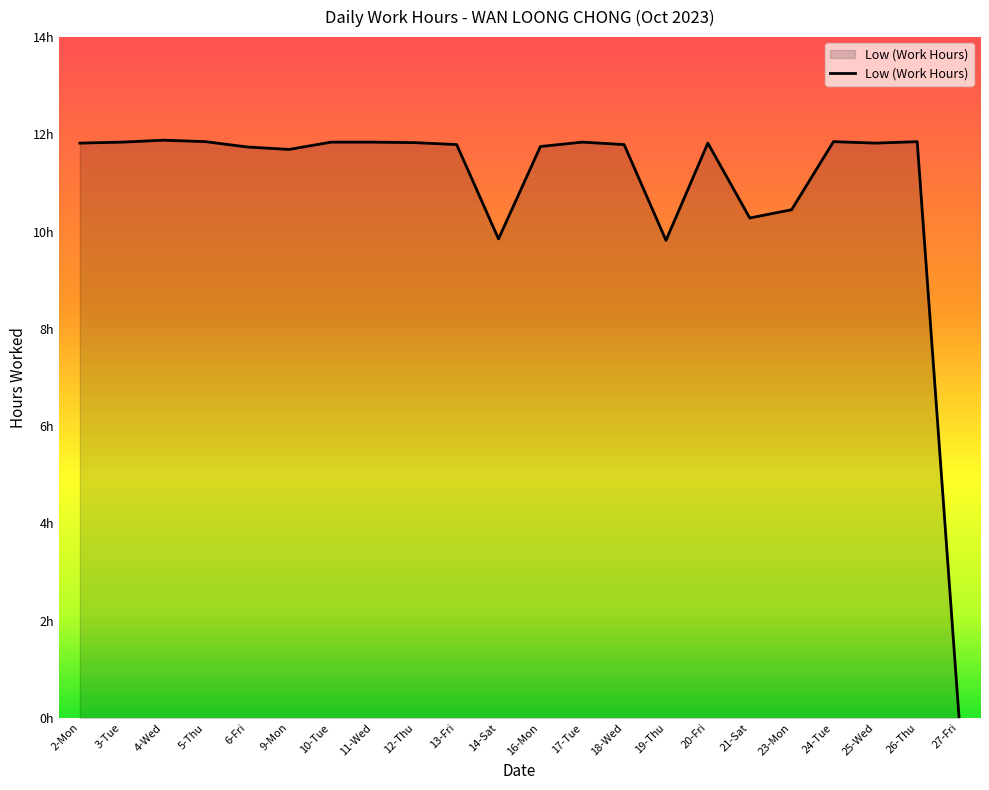

Is this an area chart (filled region under the line)?

Yes